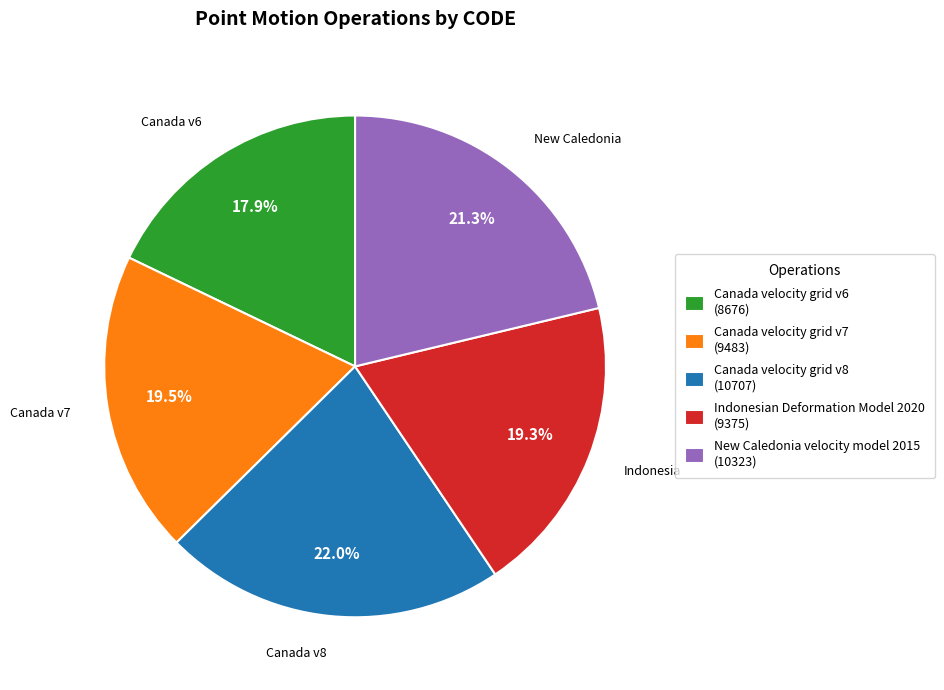

True or false: New Caledonia velocity model 2015 accounts for 21% of the total.

True